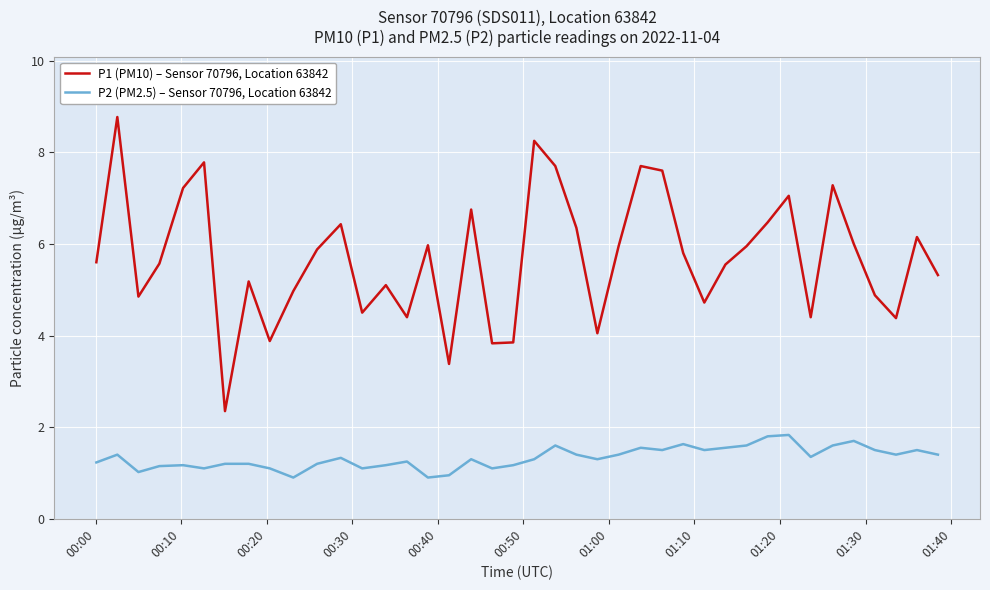

True or false: P2 (PM2.5) – Sensor 70796, Location 63842 and P1 (PM10) – Sensor 70796, Location 63842 cross at least once.

False